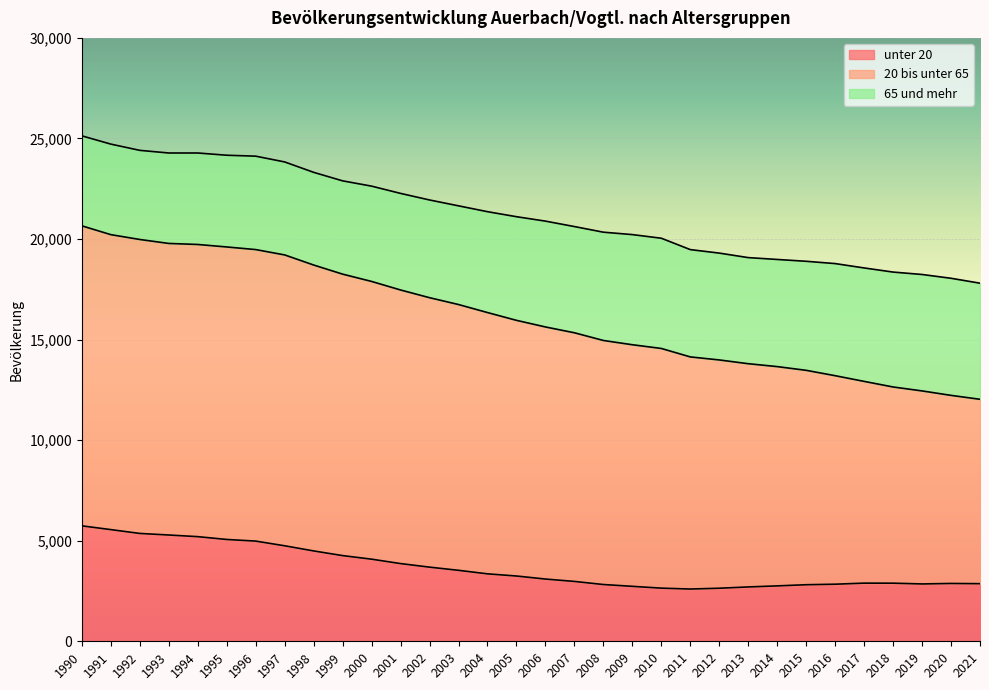

Does the chart display data point markers on the line(s)?

No